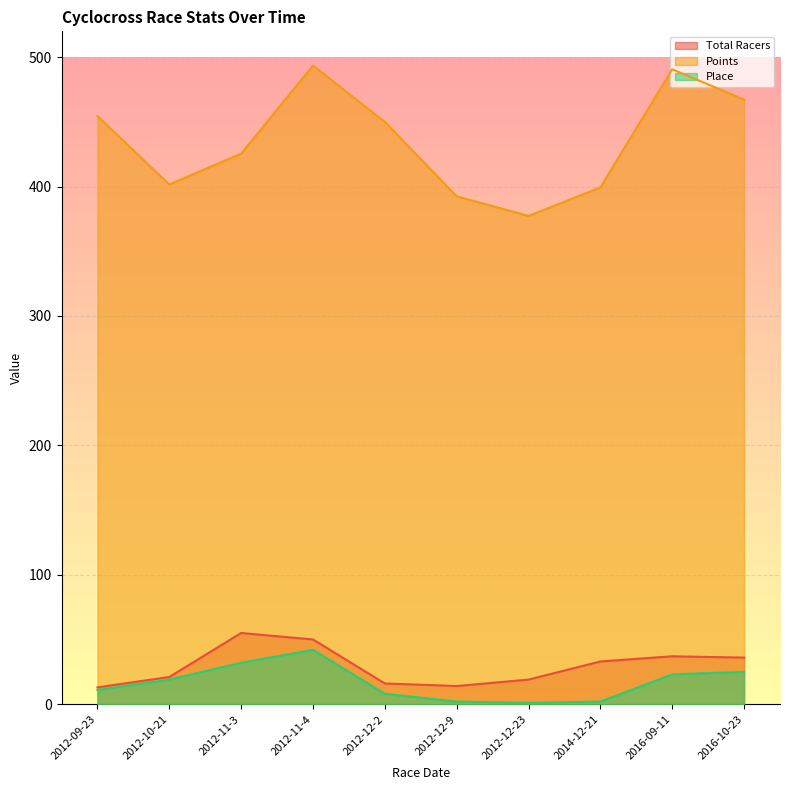

List the labels in order of Place value, largest first.

2012-11-4, 2012-11-3, 2016-10-23, 2016-09-11, 2012-10-21, 2012-09-23, 2012-12-2, 2012-12-9, 2014-12-21, 2012-12-23